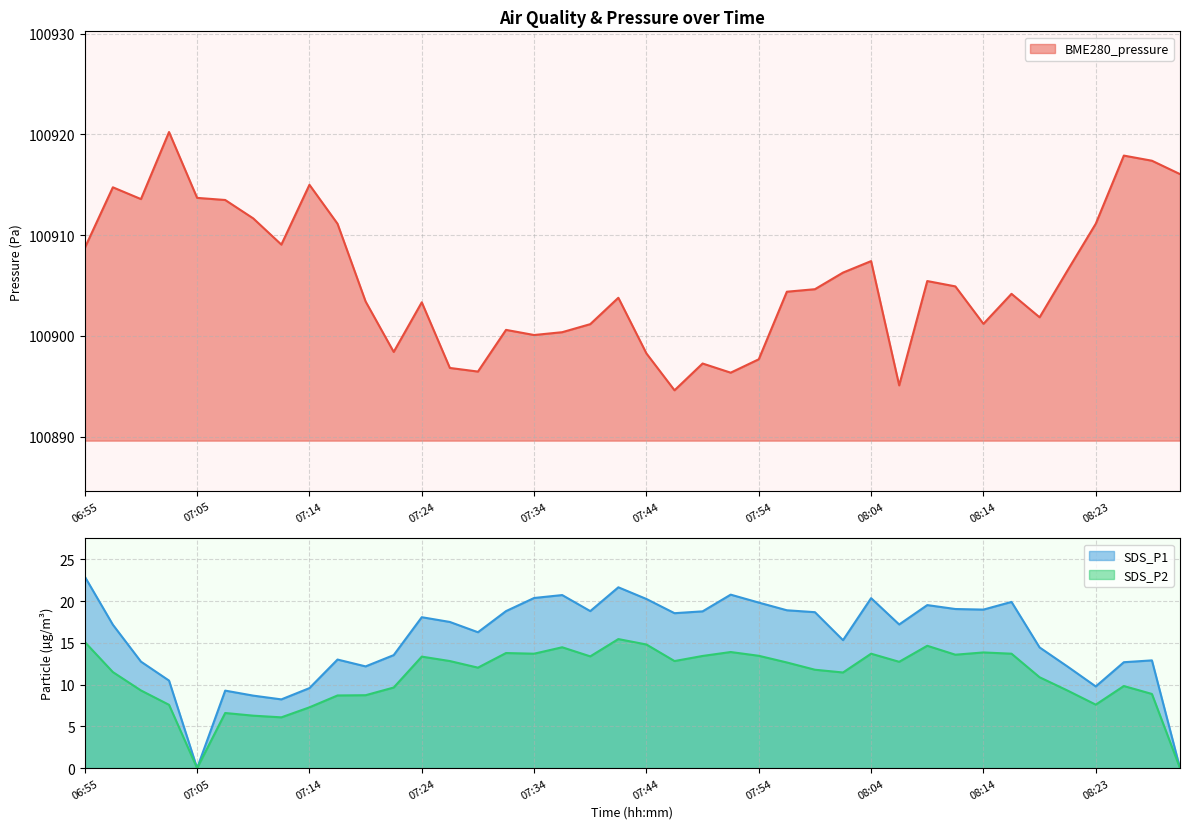

The value of BME280_pressure at 08:11 is 100904.9. True or false?

True